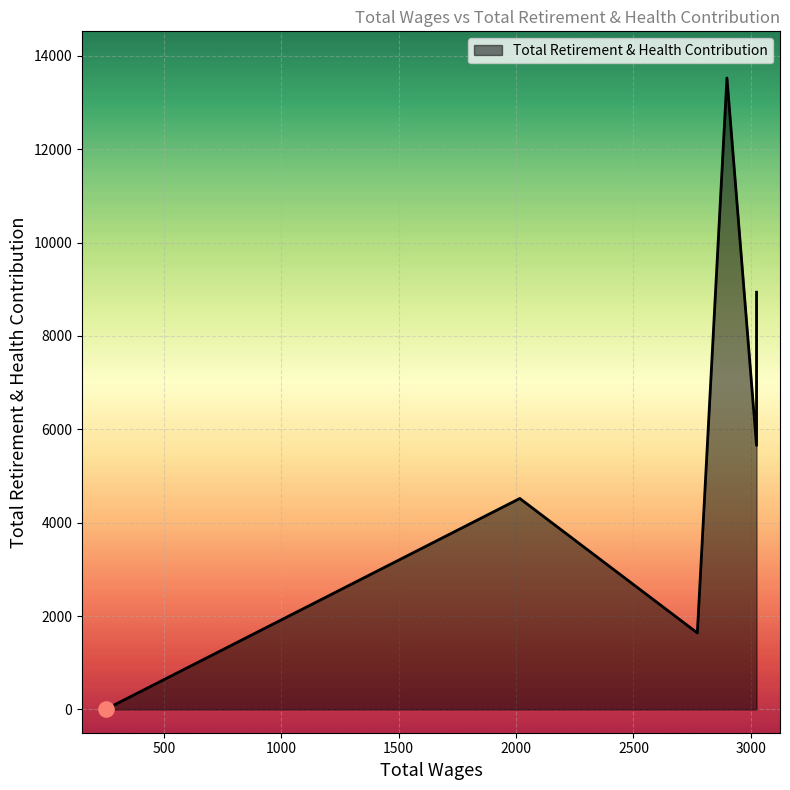

What is the ratio of the value at 2016.0 to the value at 3024.0?

0.8